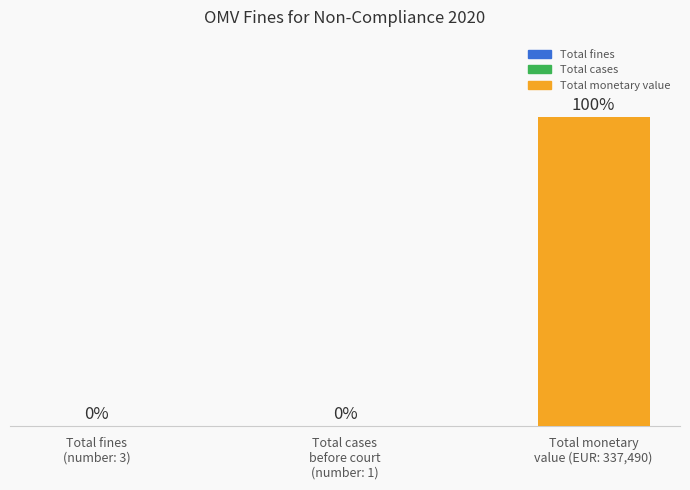

At which label is the value closest to 49?

Total fines
(number: 3)